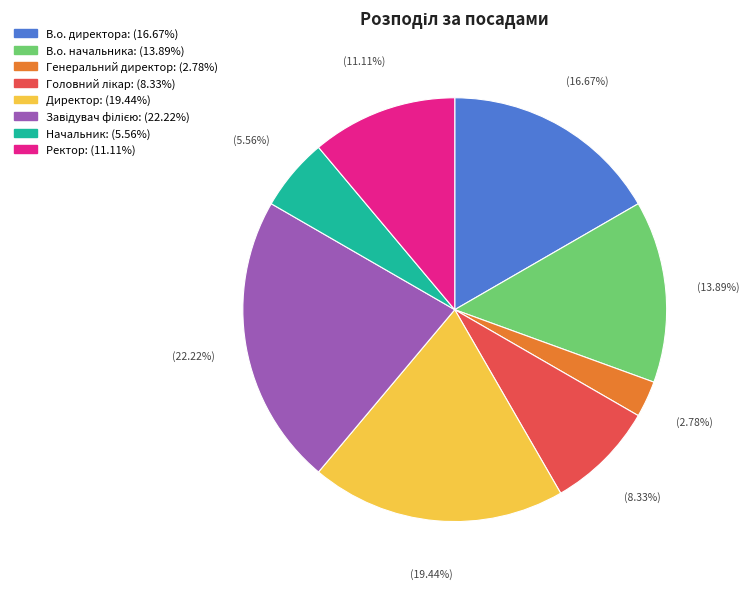

Is the sum of В.о. директора: (16.67%) and Начальник: (5.56%) greater than half?

No